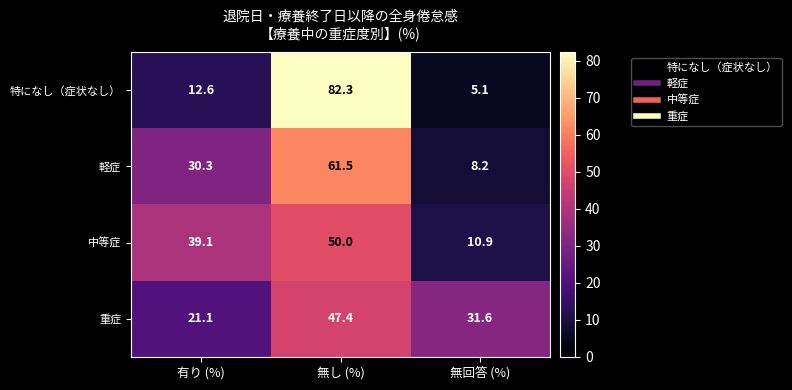

Which series has the largest total across all categories?

重症